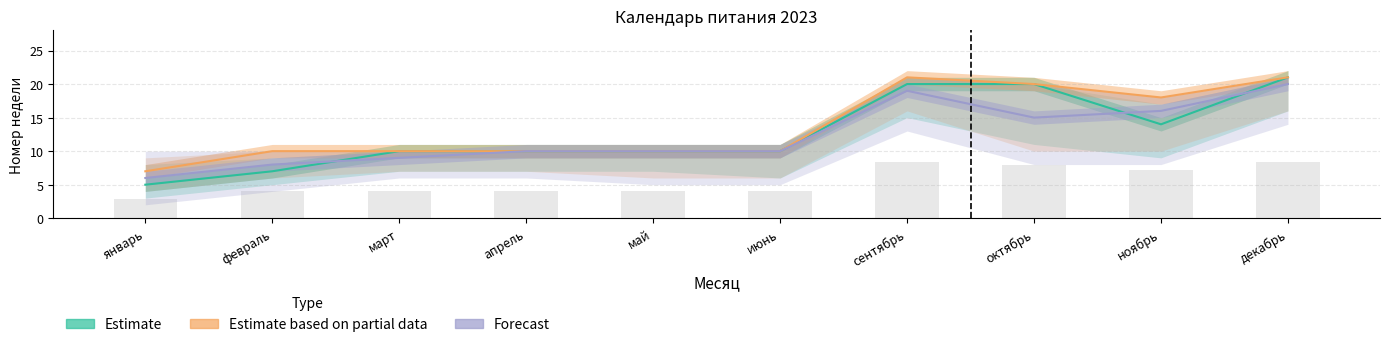

What value does the Estimate series have at апрель?

10